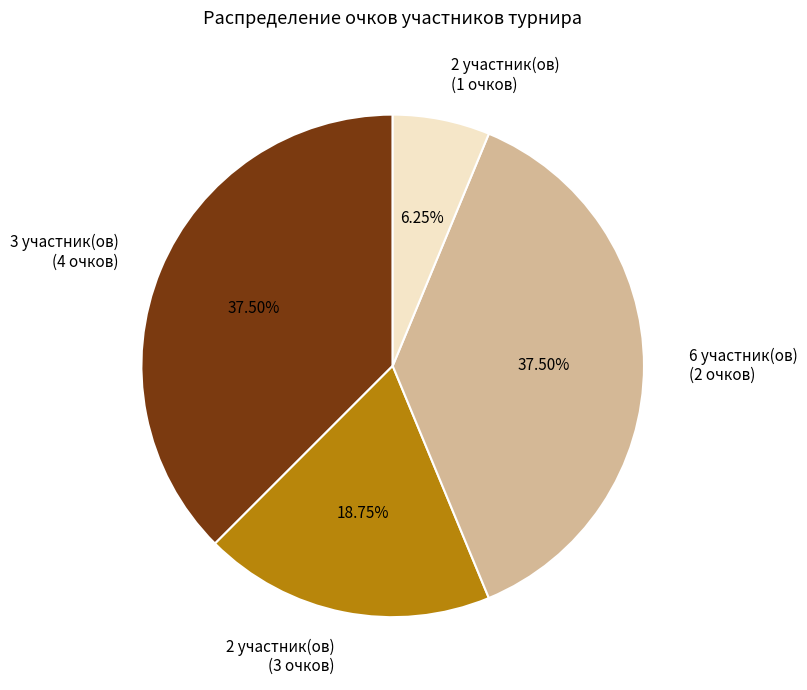

To the nearest percent, what is the average slice percentage?

25%